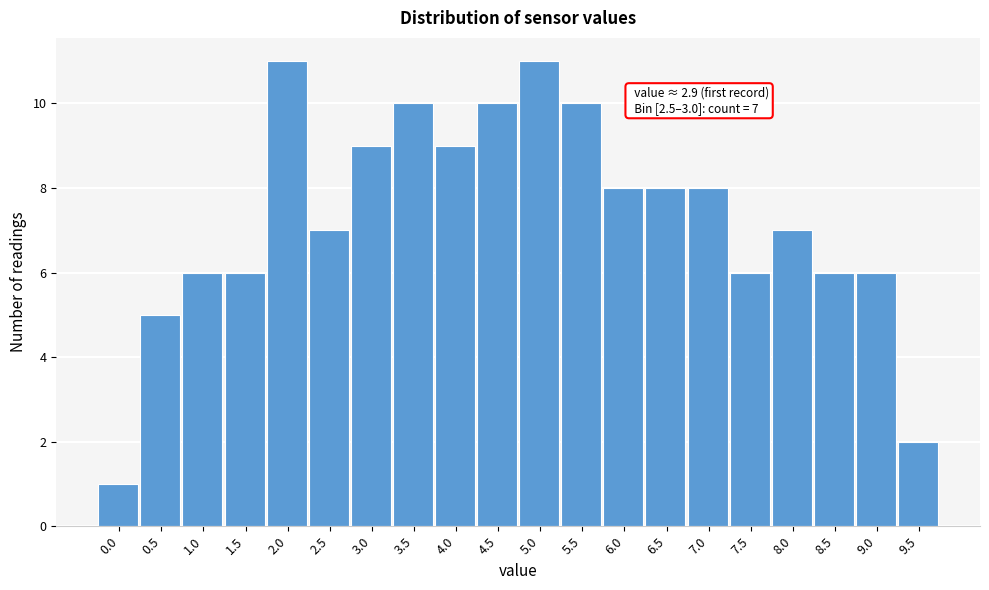

Reading left to right, what are all the values shown in this chart?

1	5	6	6	11	7	9	10	9	10	11	10	8	8	8	6	7	6	6	2